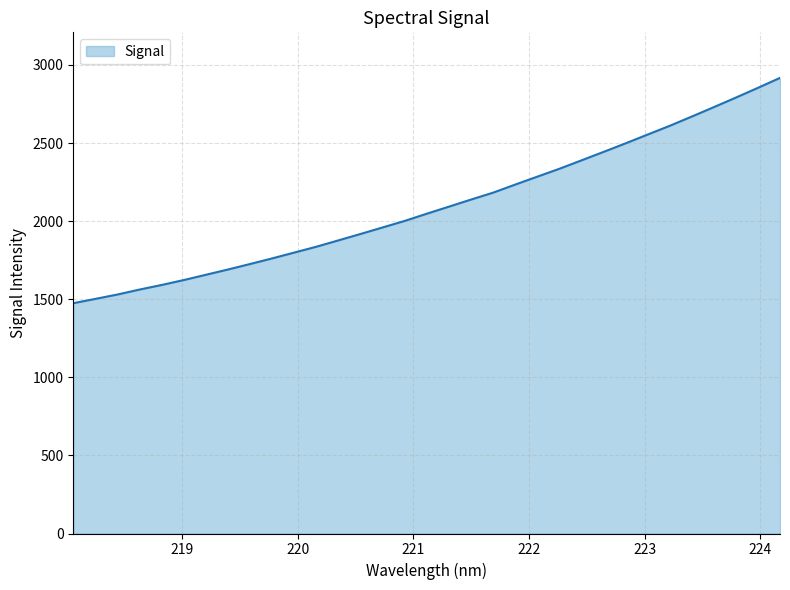

What is the greatest value displayed?

2916.9